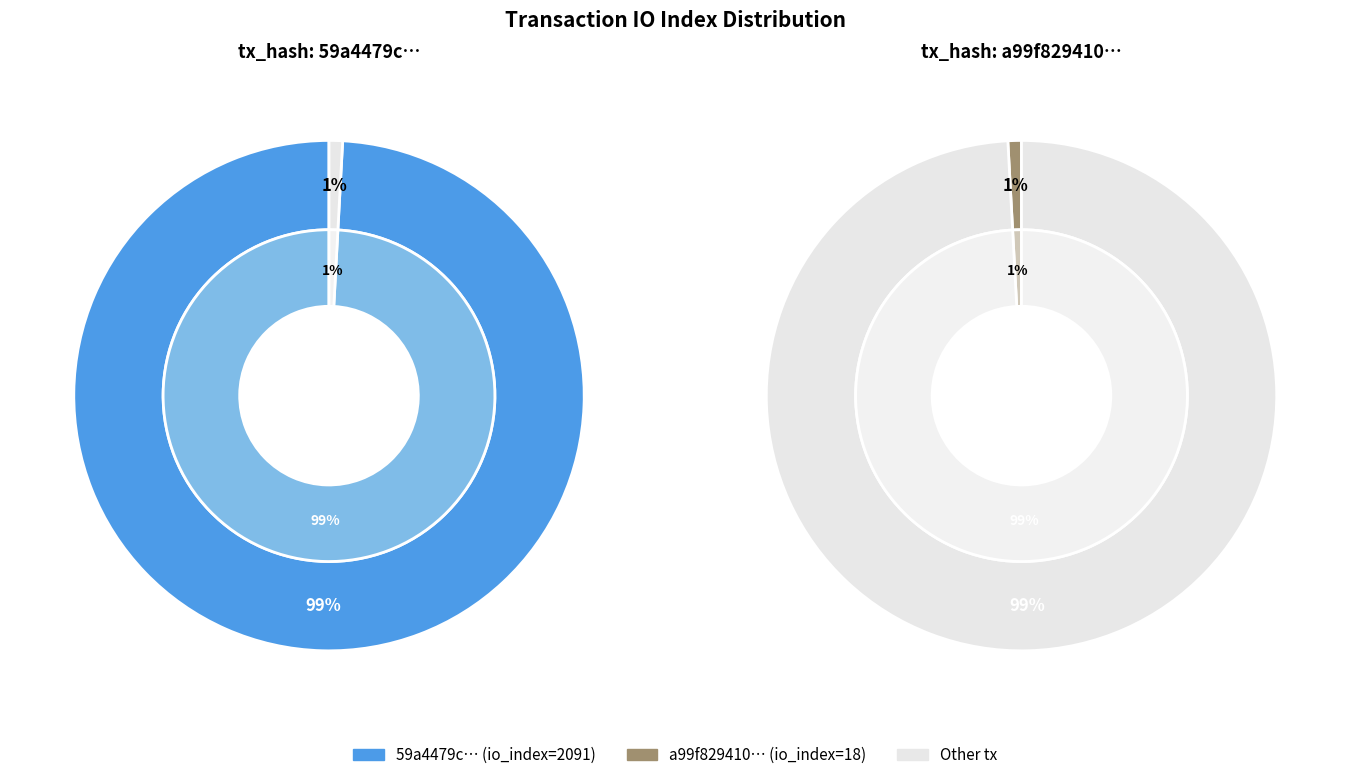

Which has a higher value, 1 or io_index?

io_index